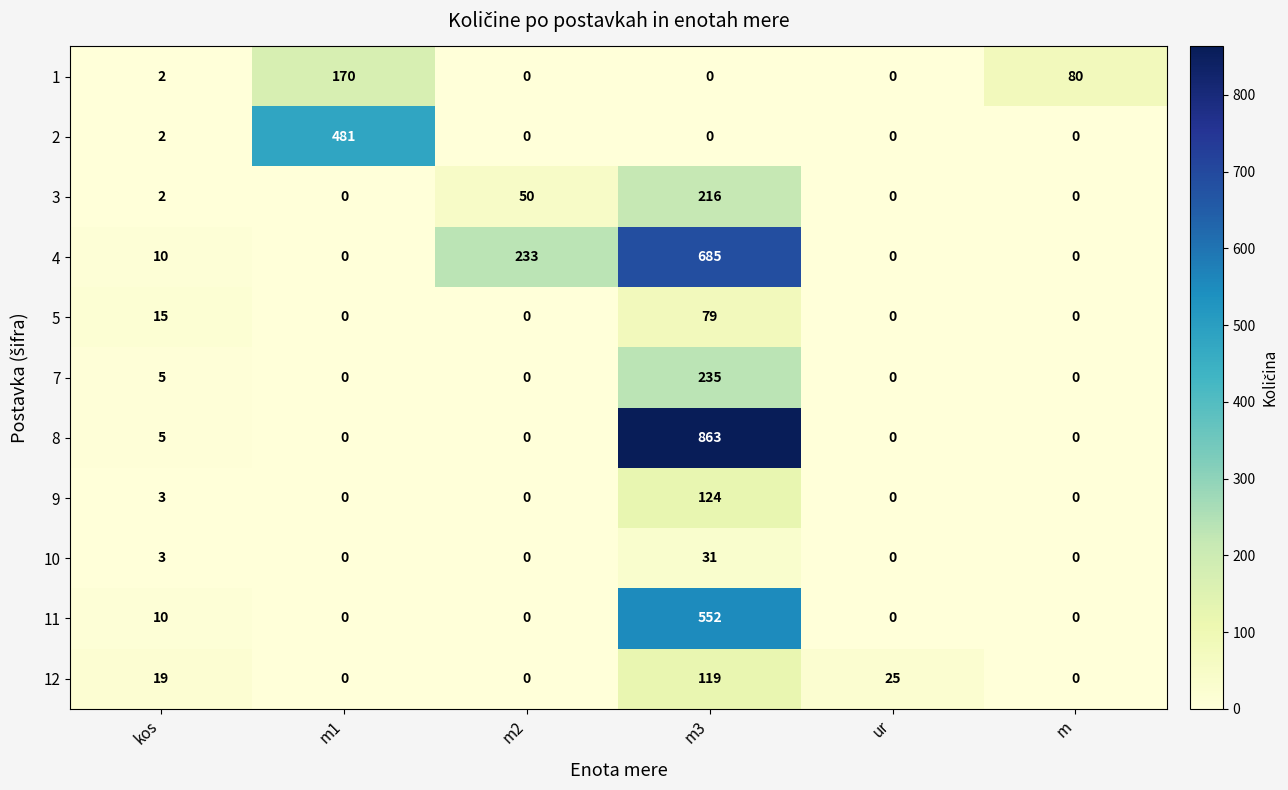

Between m2 and m, which series saw the biggest shift?

4